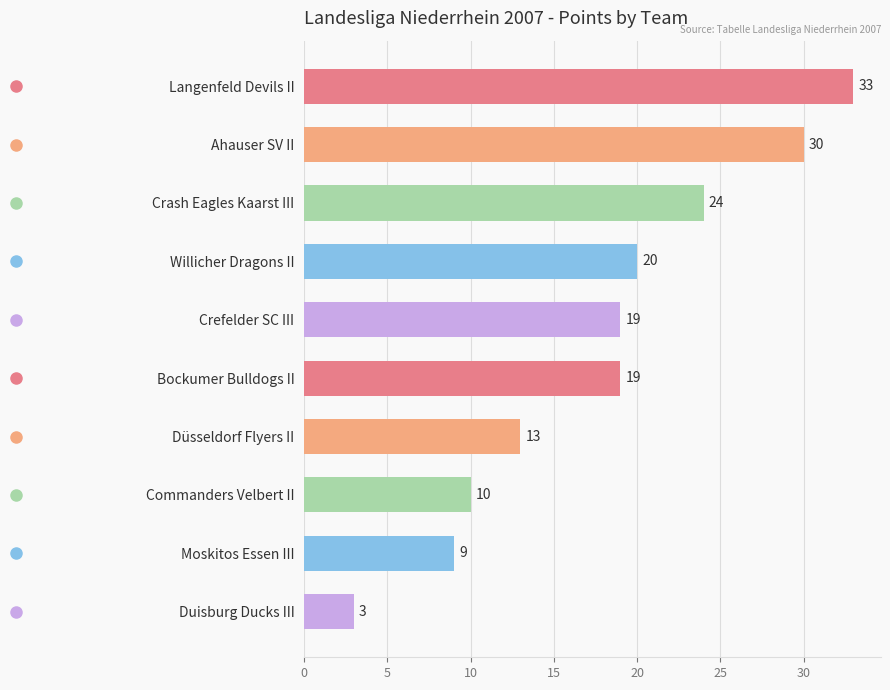

Does the chart contain any negative values?

No